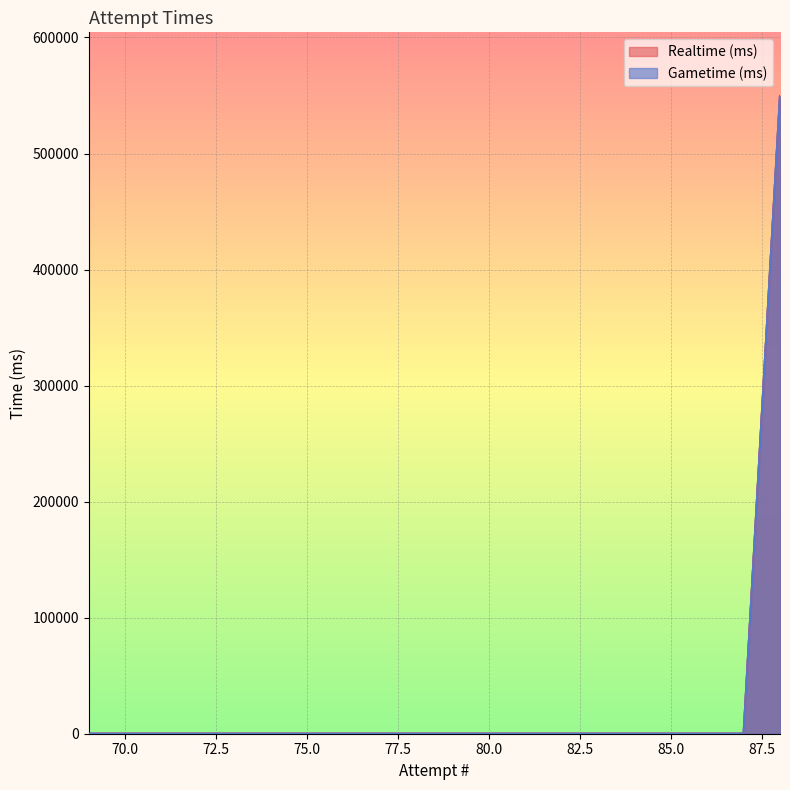

Which series changed the most between 85 and 71?

Realtime (ms)